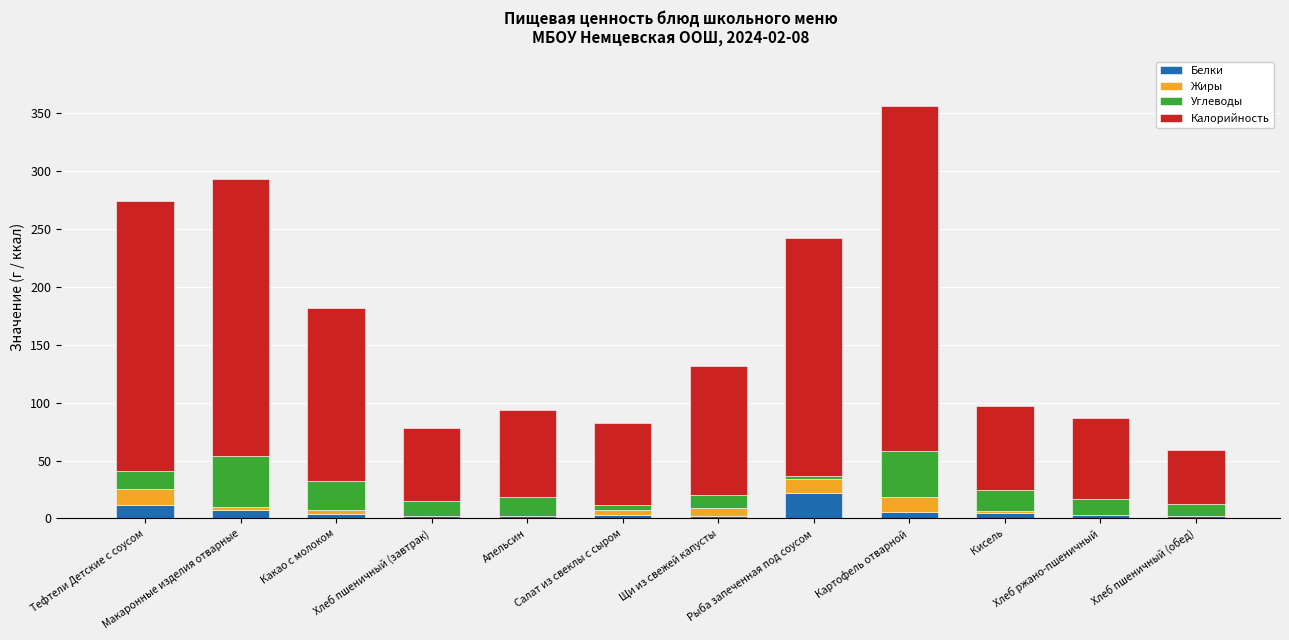

What is the maximum value for Белки?

22.2